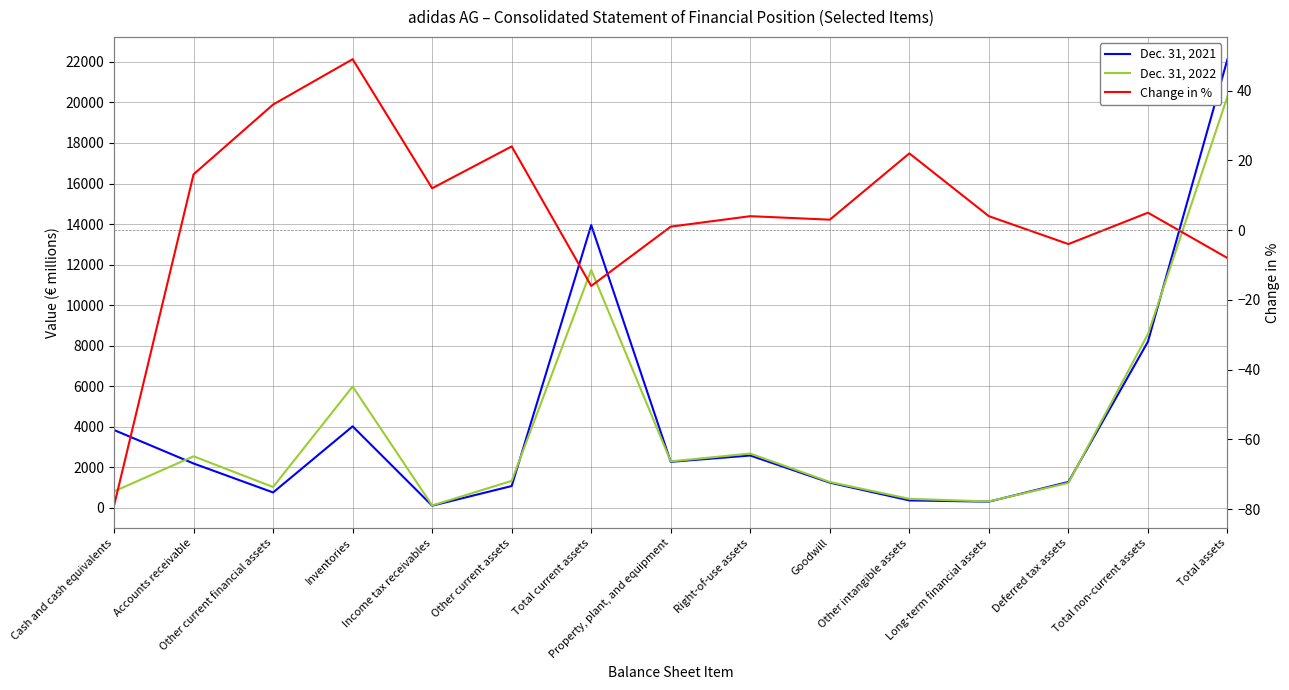

What is the difference between the Dec. 31, 2022 values at Long-term financial assets and Other current financial assets?

713